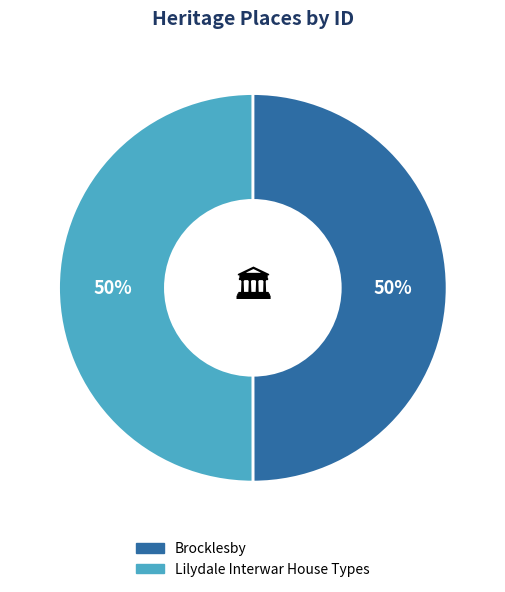

How many slices are in this pie chart?

2